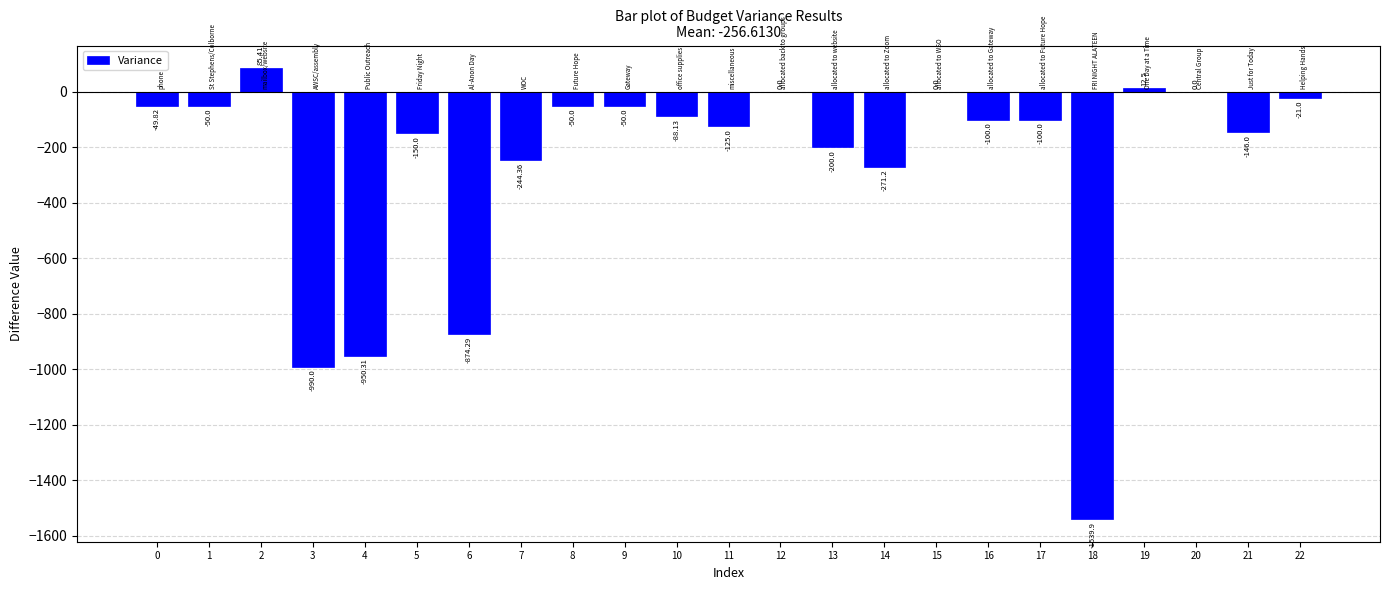

Are the bars horizontal?

No